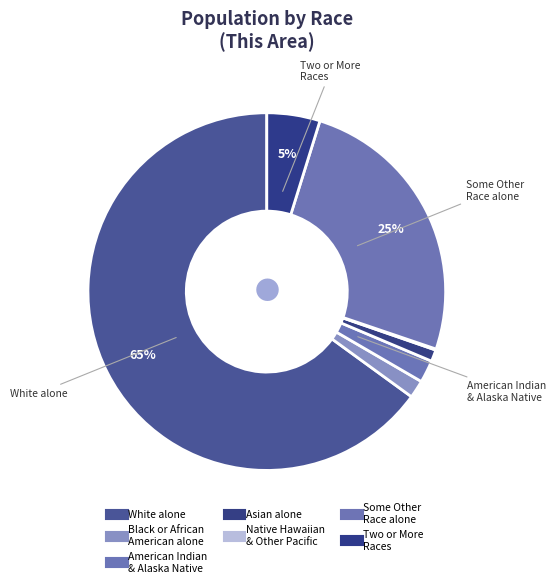

Which category accounts for the majority?

White alone